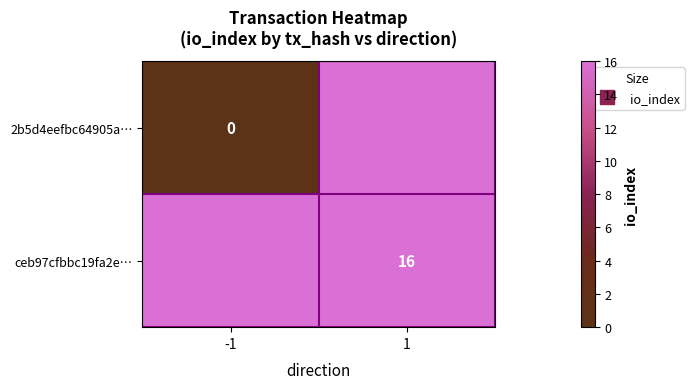

How many series are shown in this chart?

2